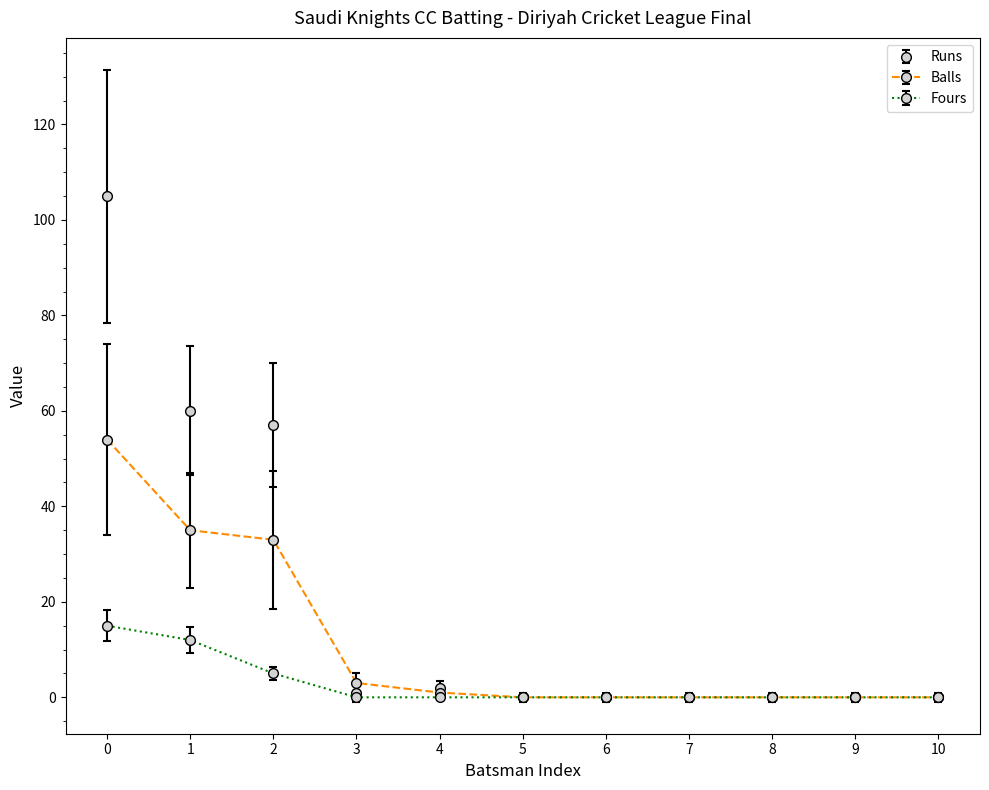

Which series has the largest total across all categories?

Runs